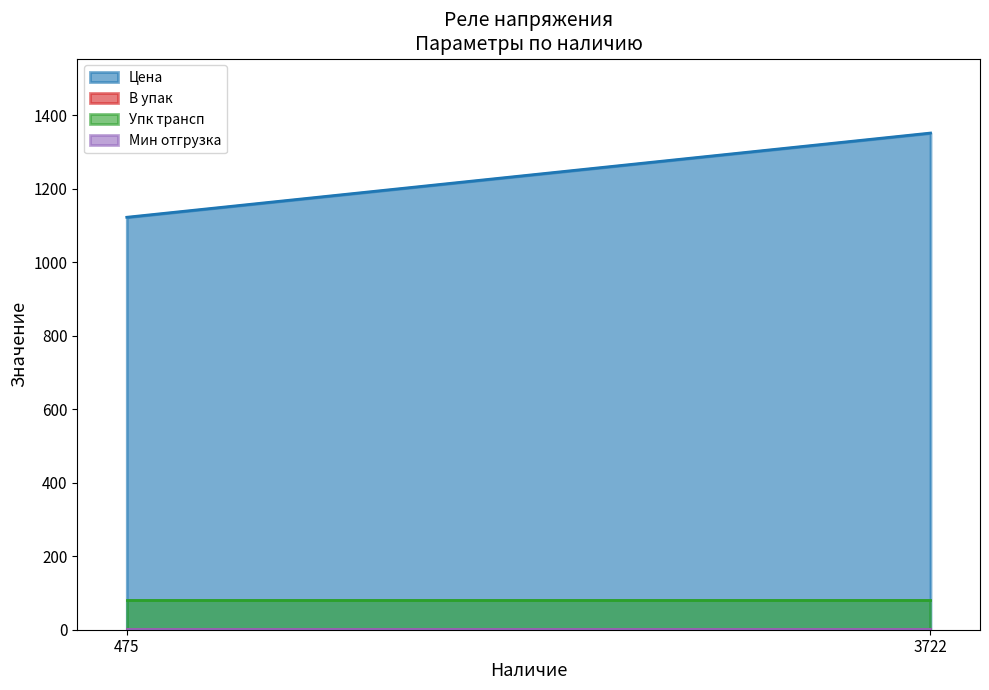

What is the spread (max minus min) of values at 475?

1121.6